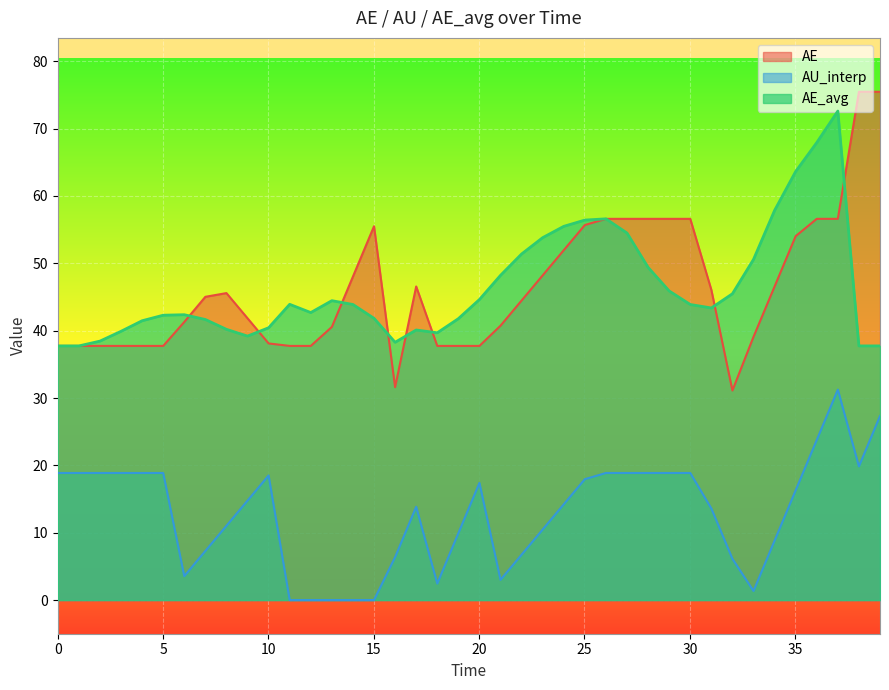

Reading left to right, list all the values displayed in this chart.

AE: 37.7	37.7	37.7	37.7	37.7	37.7	41.3	45.0	45.6	41.8	38.1	37.7	37.7	40.6	48.0	55.5	31.6	46.6	37.7	37.7	37.7	40.7	44.5	48.2	51.9	55.7	56.6	56.6	56.6	56.6	56.6	46.1	31.1	39.1	46.6	54.0	56.6	56.6	75.5	75.5
AU_interp: 18.9	18.9	18.9	18.9	18.9	18.9	3.6	7.3	11.0	14.8	18.5	0.0	0.0	0.0	0.0	0.0	6.4	13.8	2.5	9.9	17.4	3.0	6.7	10.5	14.2	18.0	18.9	18.9	18.9	18.9	18.9	13.6	6.1	1.4	8.8	16.3	23.8	31.2	19.9	27.3
AE_avg: 37.7	37.7	38.4	39.9	41.5	42.3	42.4	41.7	40.2	39.2	40.4	43.9	42.7	44.5	43.9	41.8	38.3	40.1	39.7	41.8	44.6	48.2	51.4	53.8	55.5	56.4	56.6	54.5	49.4	45.9	43.9	43.4	45.5	50.6	57.9	63.6	67.9	72.6	37.7	37.7